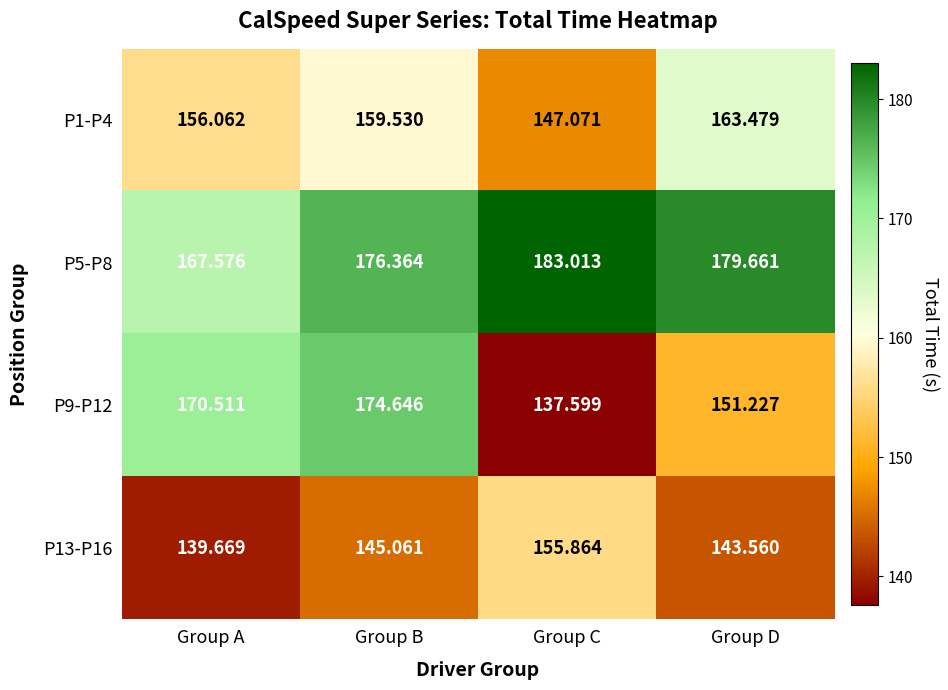

Rank the categories by P1-P4 value from lowest to highest.

Group C, Group A, Group B, Group D